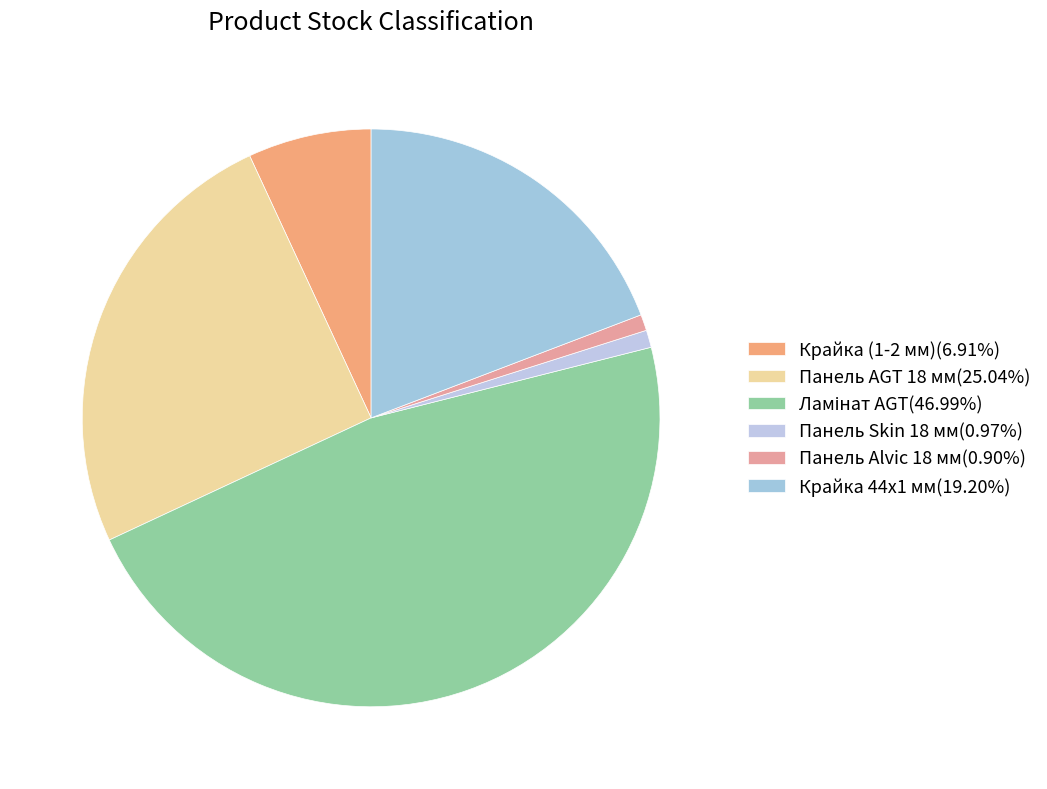

Does Ламінат AGT account for over 50% of the chart?

No